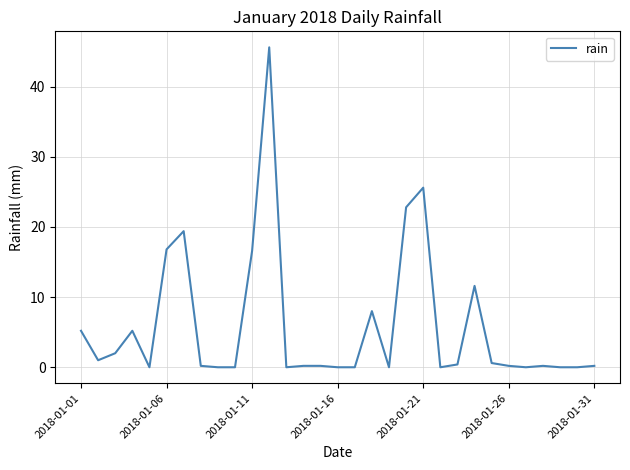

What is the greatest value displayed?

45.6